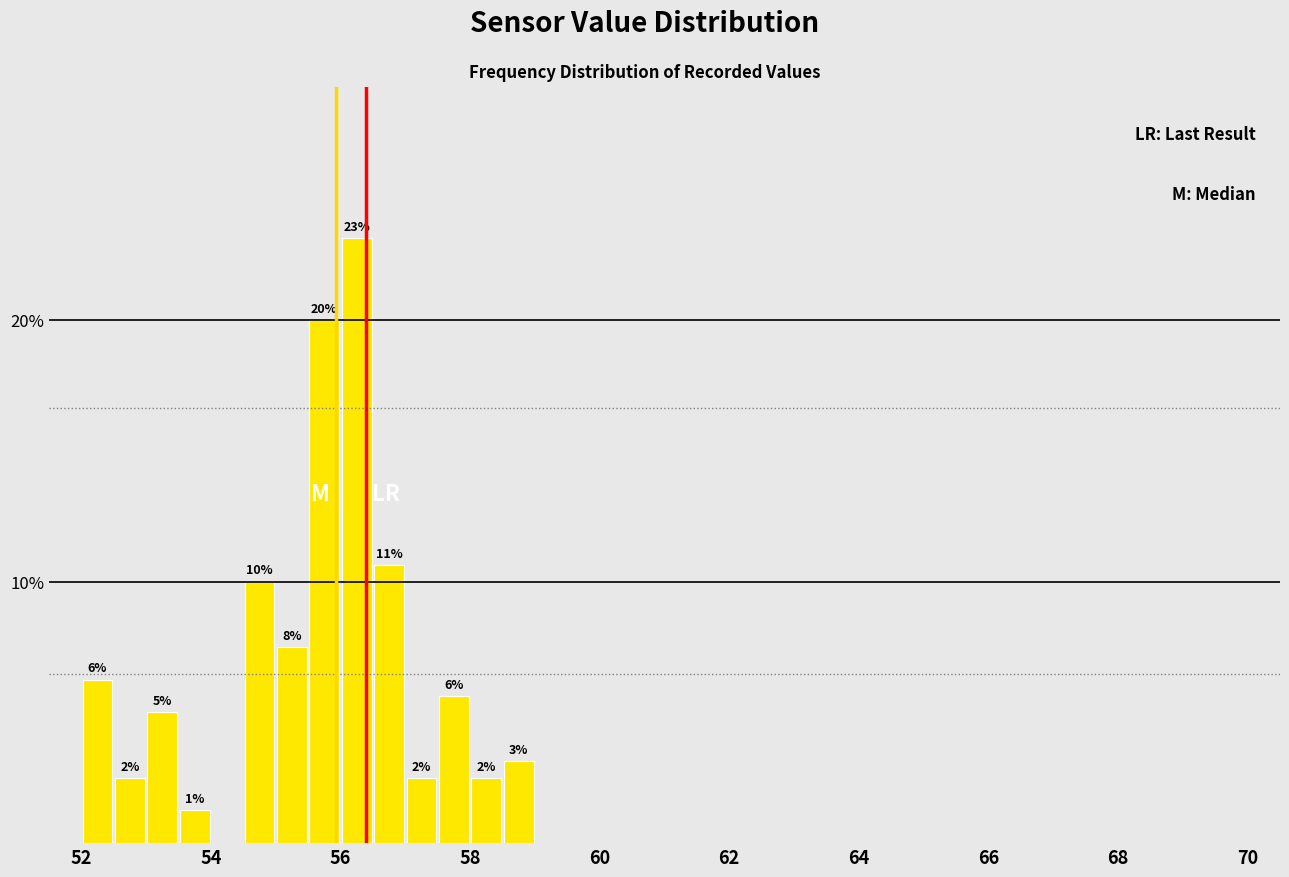

Around what value on the x-axis is the tallest bar? Give the approximate position of its centre, as read against the axis.

56.2